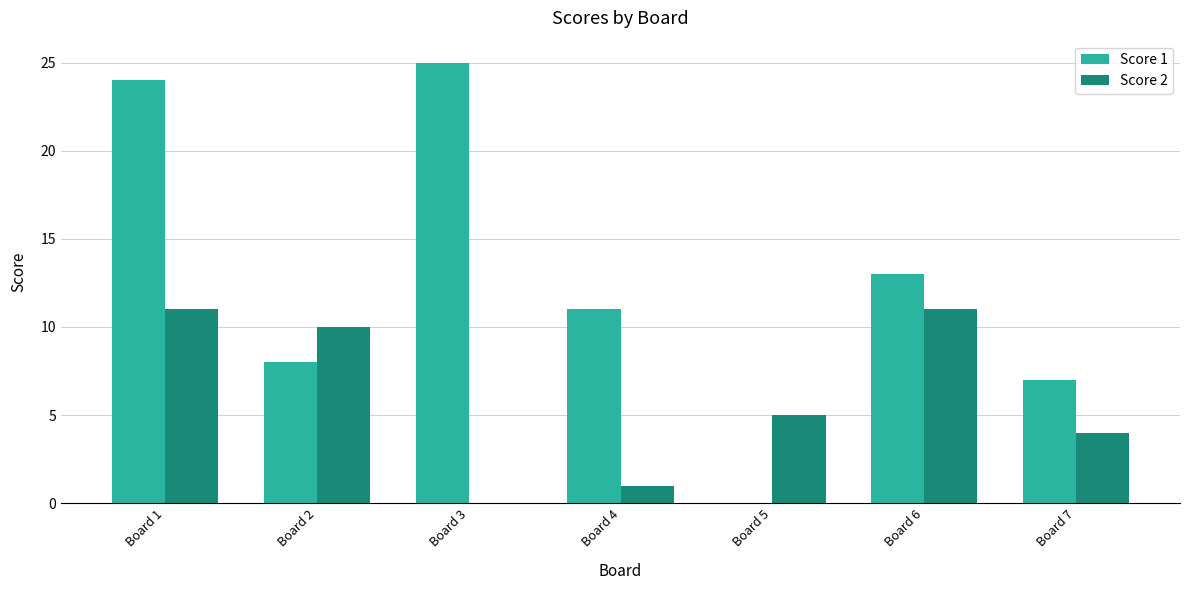

Which series has the largest total across all categories?

Score 1